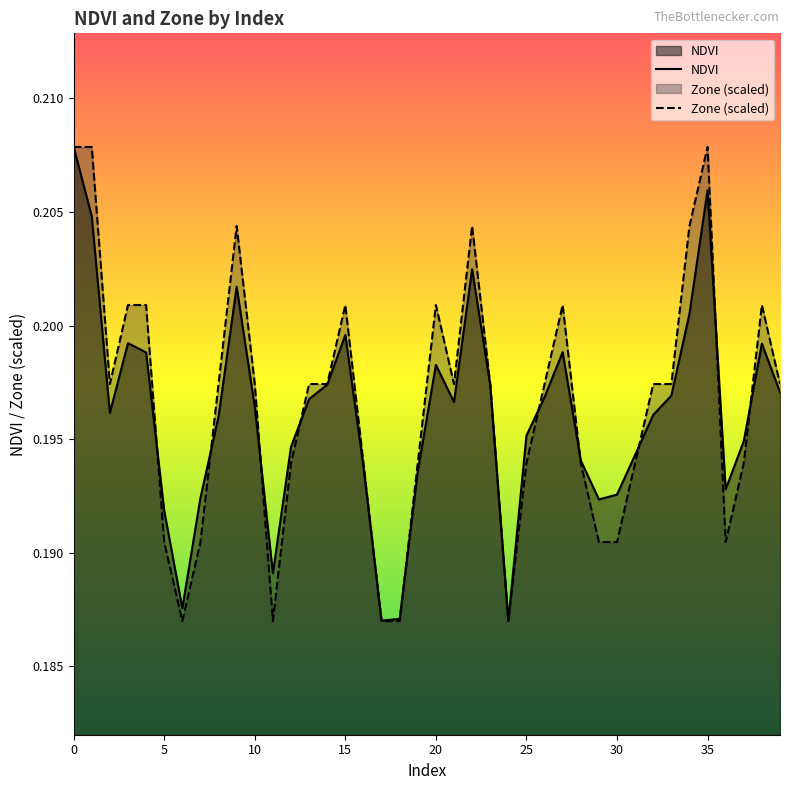

Is it true that Zone equals 0.2 at 34?

True